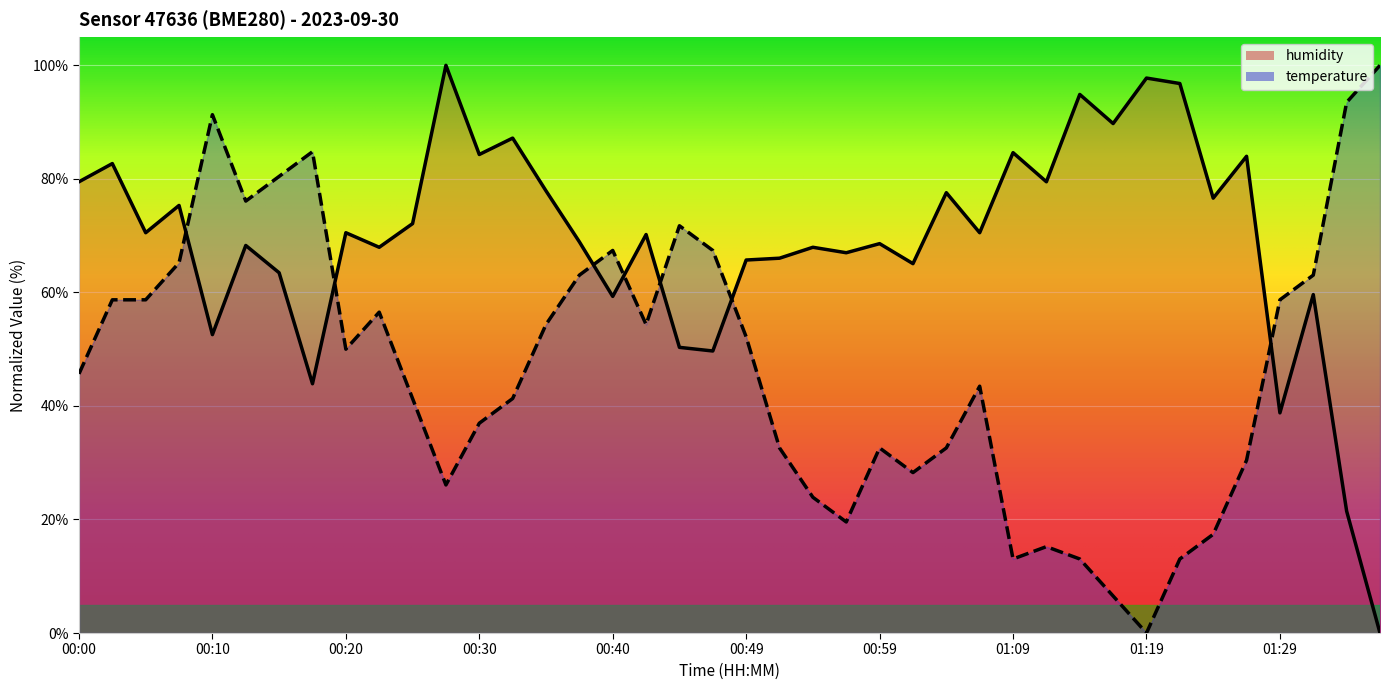

How many values in temperature are above zero?

39